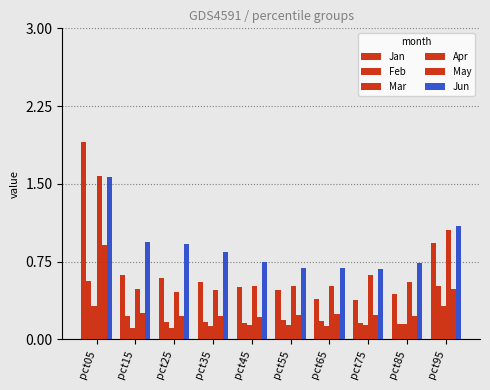

How many groups of bars are there?

10